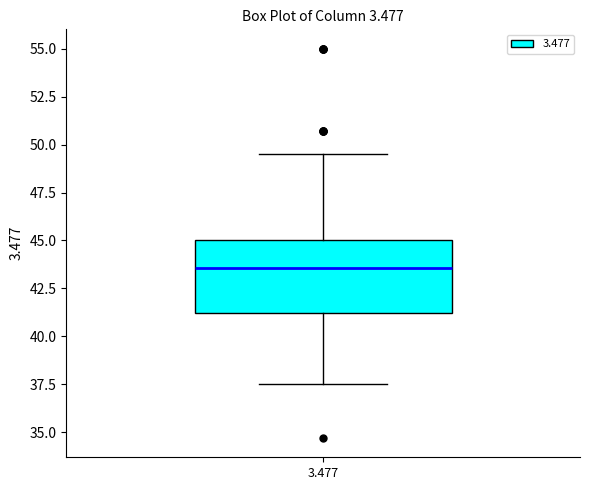

Transcribe this box plot: give where the median line is, the range the box spans, and where the two whiskers end, as read against the y-axis. The values are not printed on the chart, so give them approximately, as read against the axis.

median 43.5, box 41.0 to 45.0, whiskers 37.5 to 49.5